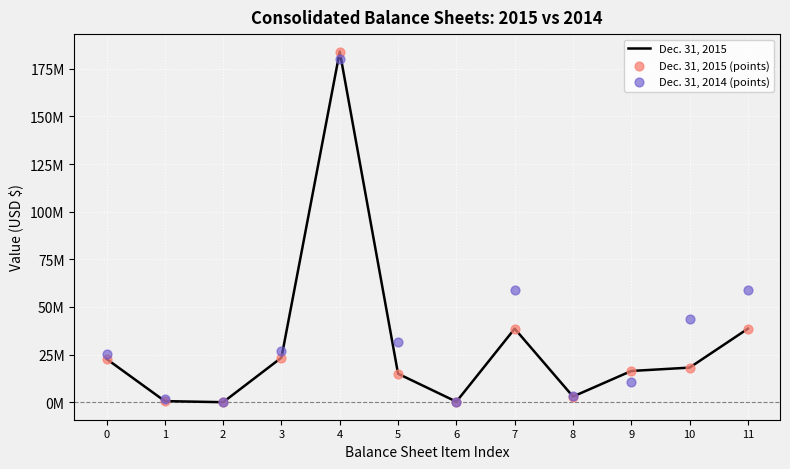

What is the total value across all series at 6?

789609